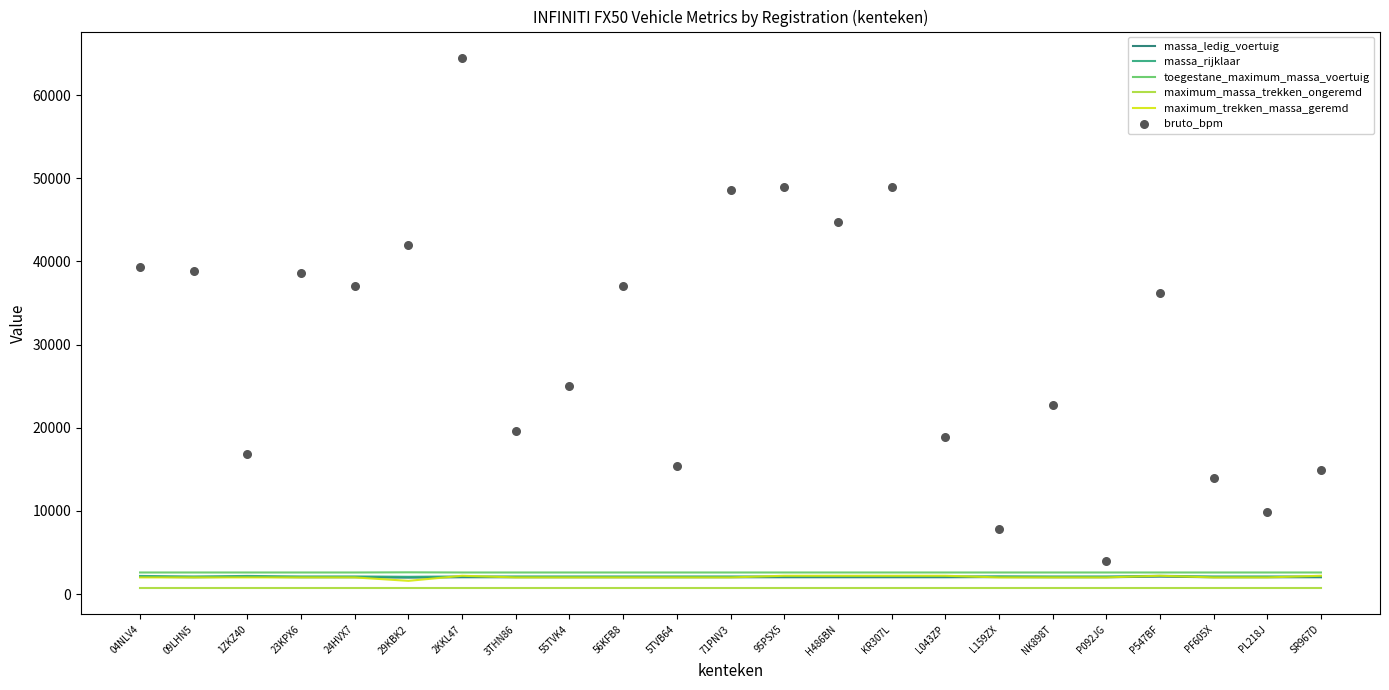

At how many categories does at least one series exceed 29755?

12